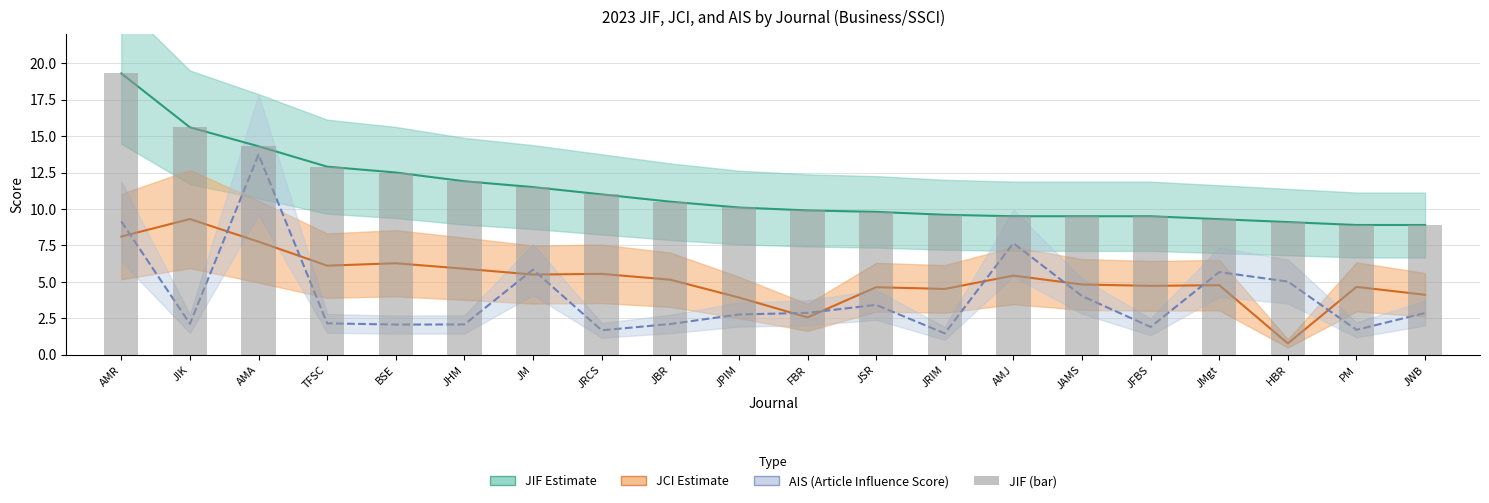

What is the value of the 11th bar from the left?

9.9